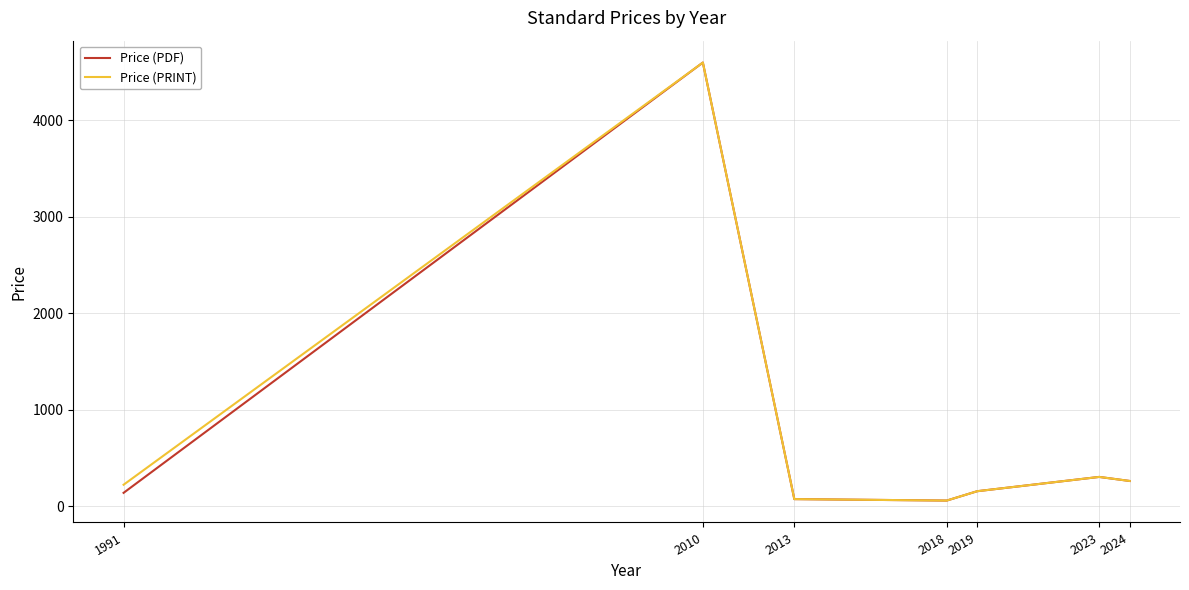

How many distinct data groups are displayed?

2